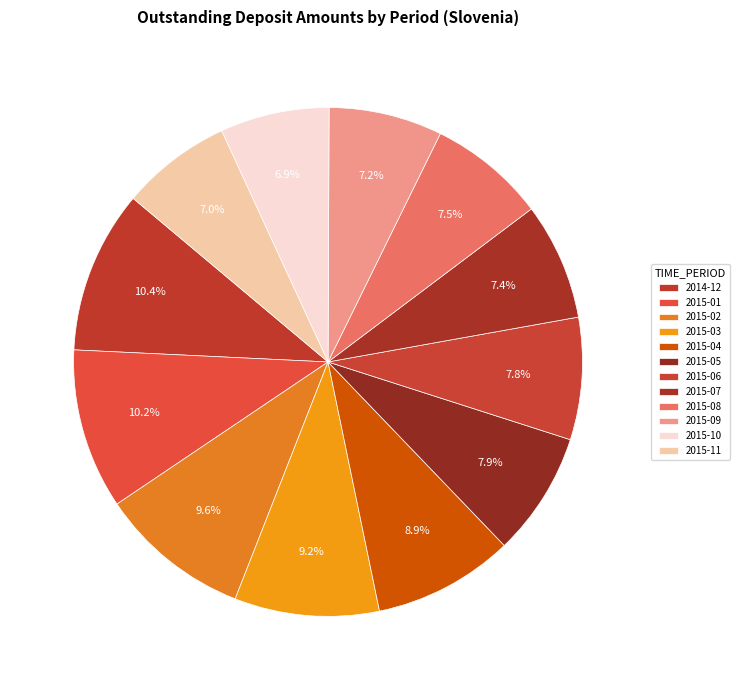

Do 2015-03 and 2015-05 together represent more than half of the pie?

No